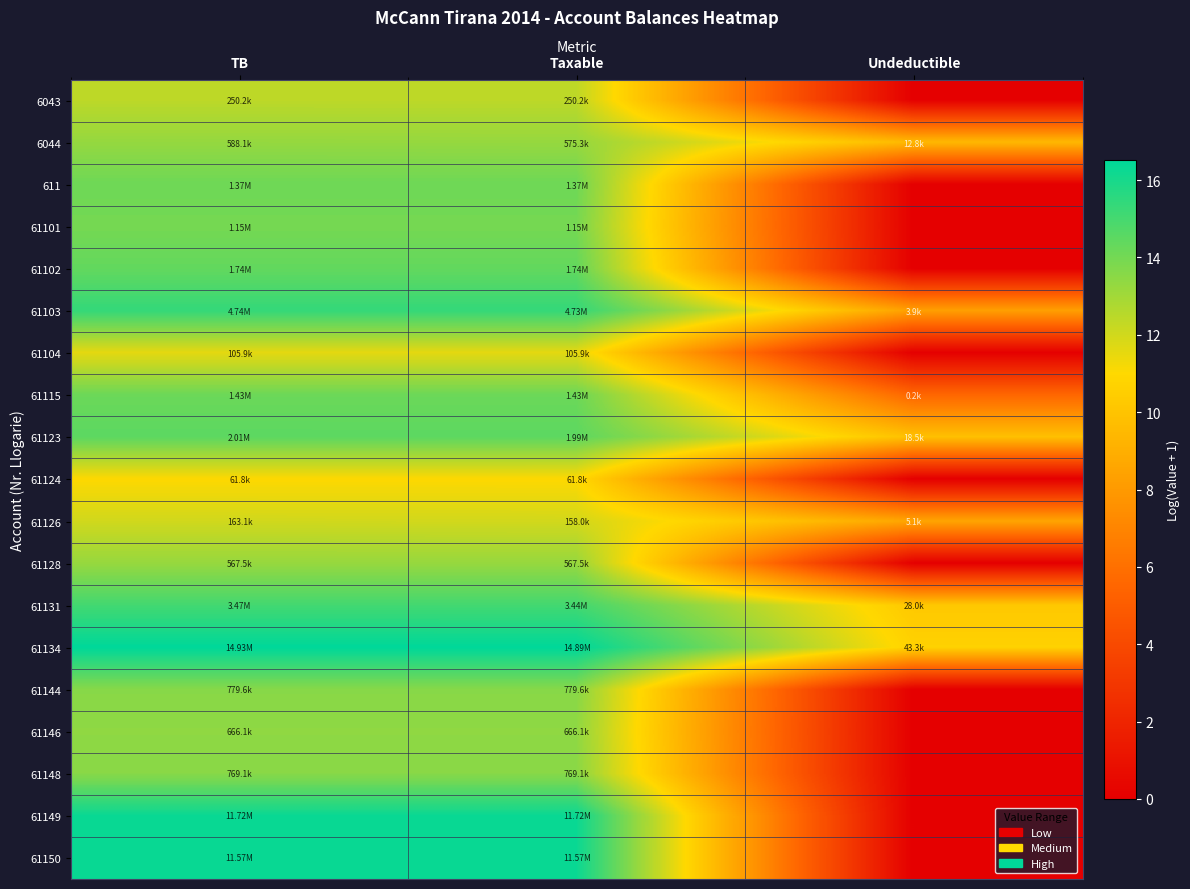

Reading left to right, what are all the values shown in this chart?

6043: TB=12.4	Taxable=12.4	Undeductible=0.0
6044: TB=13.3	Taxable=13.3	Undeductible=9.5
611: TB=14.1	Taxable=14.1	Undeductible=0.0
61101: TB=14.0	Taxable=14.0	Undeductible=0.0
61102: TB=14.4	Taxable=14.4	Undeductible=0.0
61103: TB=15.4	Taxable=15.4	Undeductible=8.3
61104: TB=11.6	Taxable=11.6	Undeductible=0.0
61115: TB=14.2	Taxable=14.2	Undeductible=5.5
61123: TB=14.5	Taxable=14.5	Undeductible=9.8
61124: TB=11.0	Taxable=11.0	Undeductible=0.0
61126: TB=12.0	Taxable=12.0	Undeductible=8.5
61128: TB=13.2	Taxable=13.2	Undeductible=0.0
61131: TB=15.1	Taxable=15.1	Undeductible=10.2
61134: TB=16.5	Taxable=16.5	Undeductible=10.7
61144: TB=13.6	Taxable=13.6	Undeductible=0.0
61146: TB=13.4	Taxable=13.4	Undeductible=0.0
61148: TB=13.6	Taxable=13.6	Undeductible=0.0
61149: TB=16.3	Taxable=16.3	Undeductible=0.0
61150: TB=16.3	Taxable=16.3	Undeductible=0.0